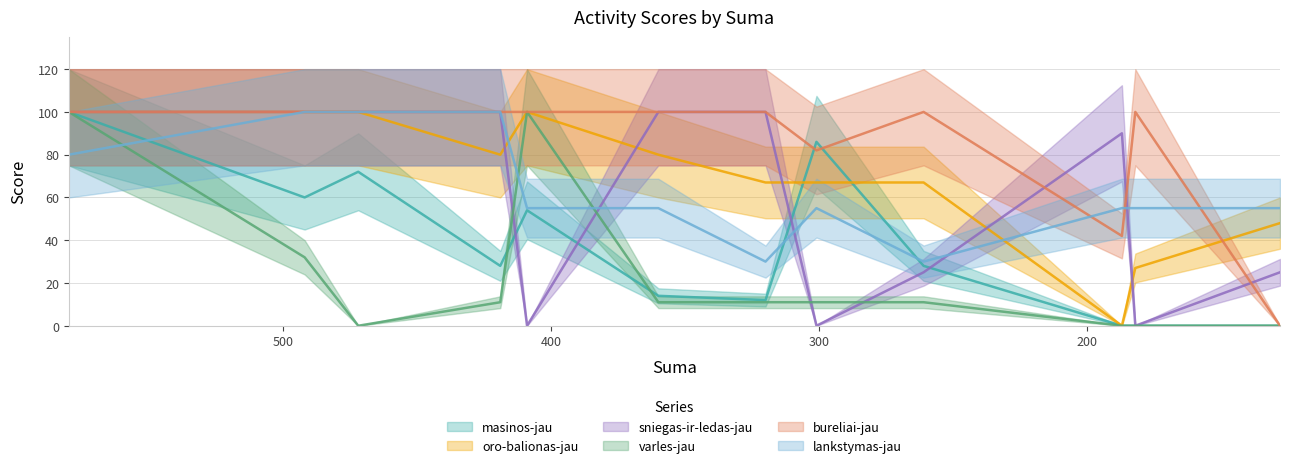

What is the difference between the maximum and minimum values in the lankstymas-jau series?

70